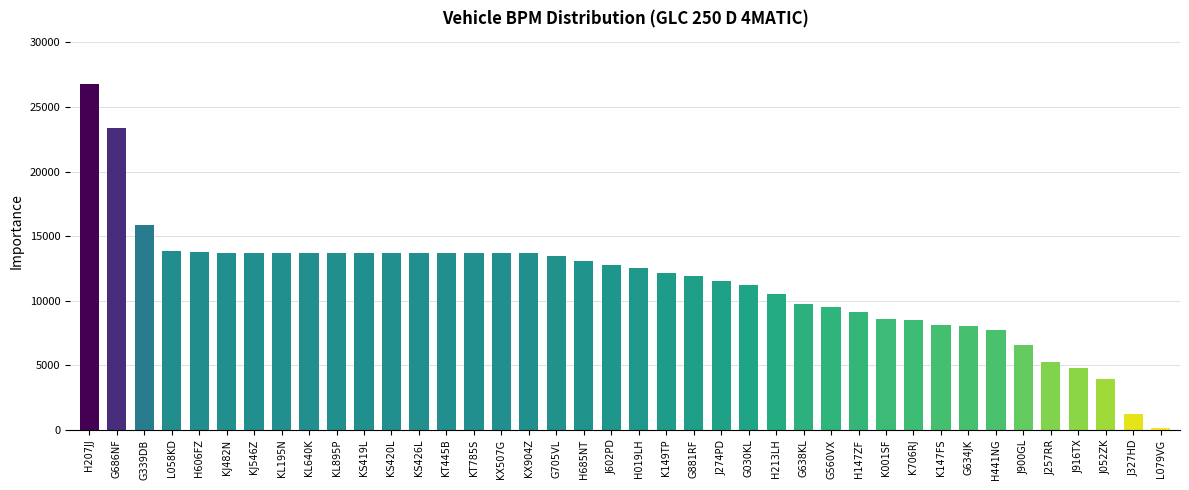

The value at L058KD is 13846. True or false?

True